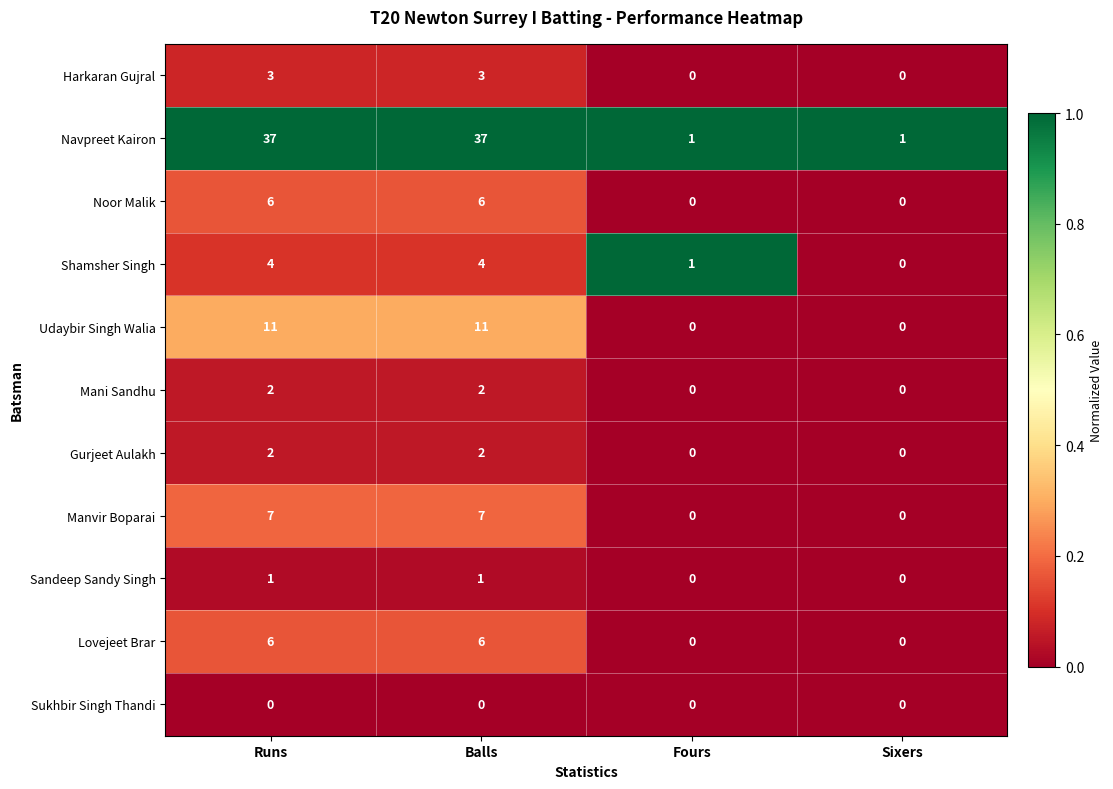

What is the approximate value of Udaybir Singh Walia at Balls?

11